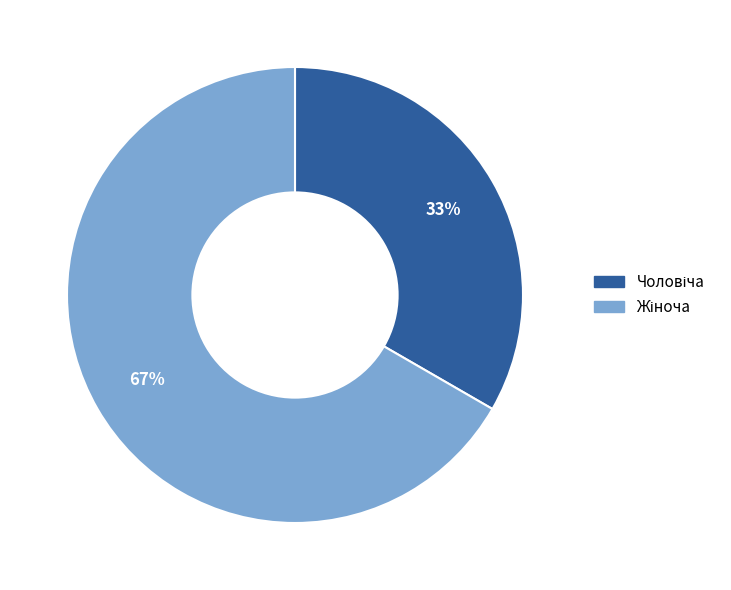

To the nearest percent, what is the average slice percentage?

50%